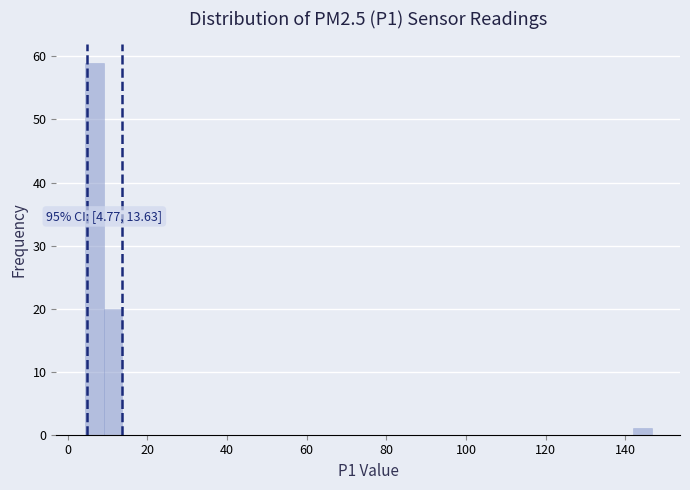

Around what value on the x-axis is the tallest bar? Give the approximate position of its centre, as read against the axis.

6